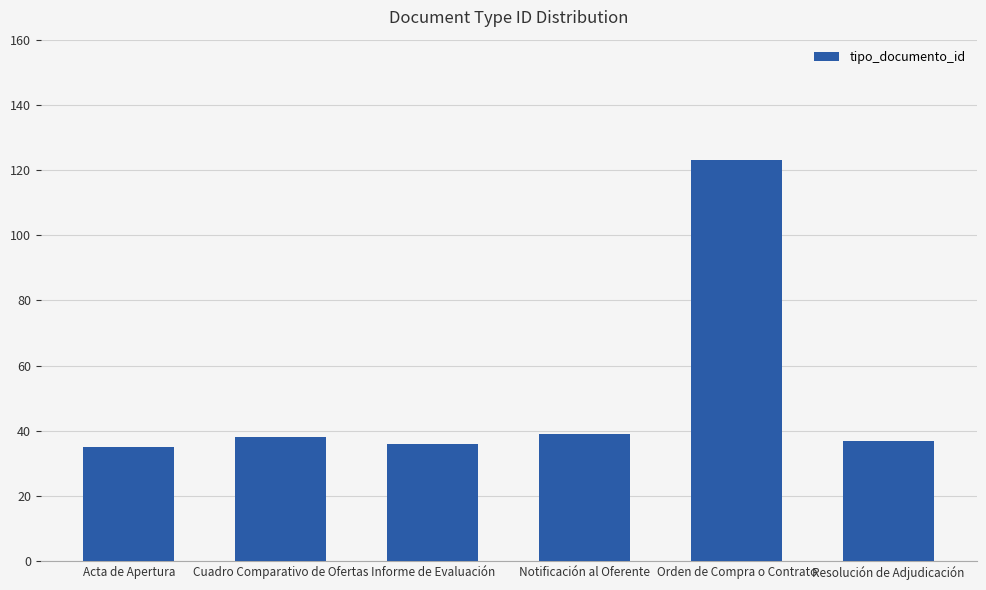

Which has a higher value, Resolución de Adjudicación or Acta de Apertura?

Resolución de Adjudicación